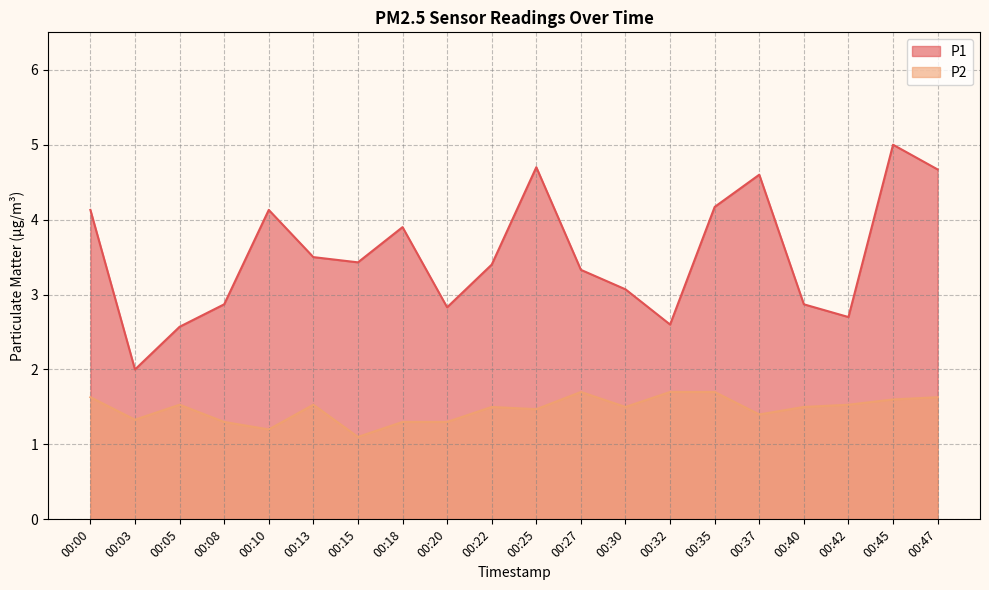

What is the minimum value for P1?

2.0